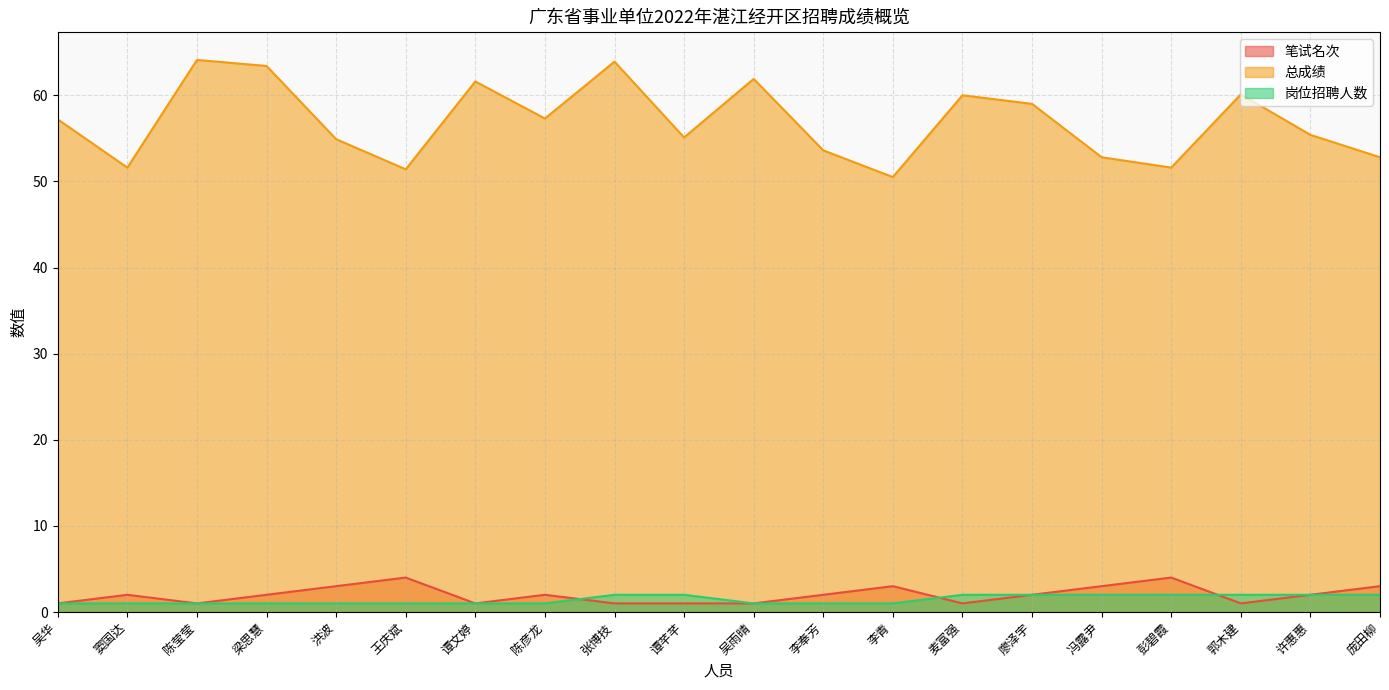

What position from the right is 庞田柳?

1